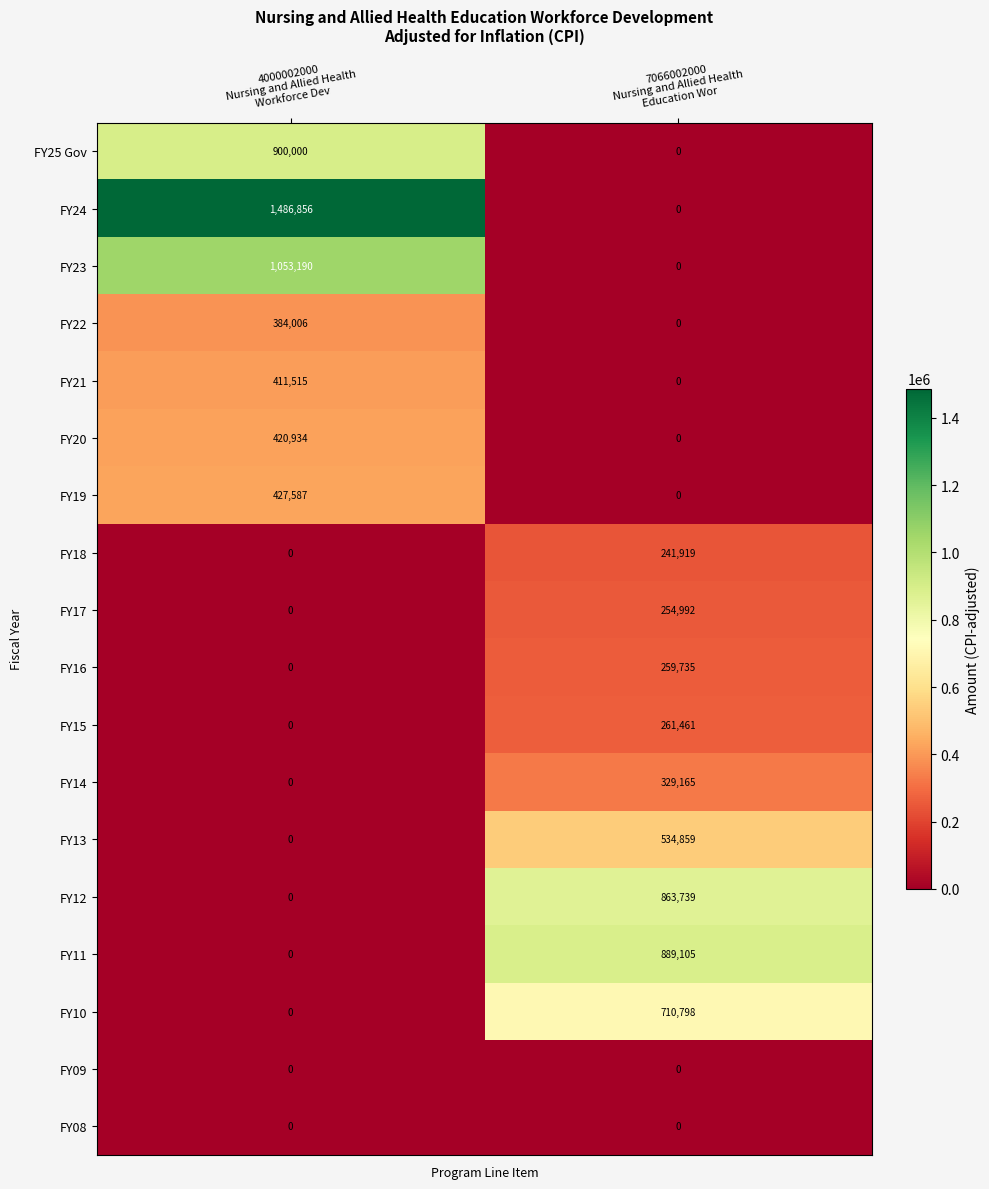

How many categories are shown in the chart?

2